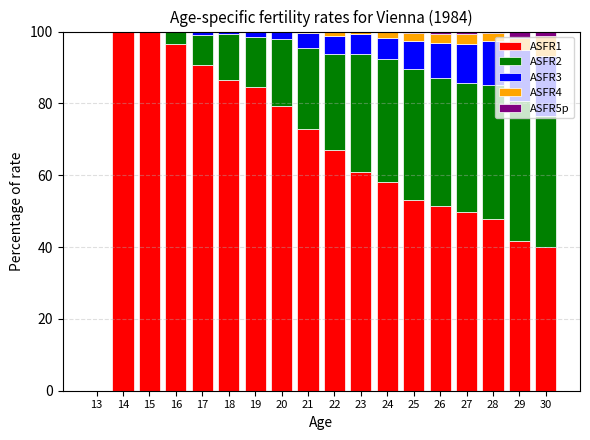

The ASFR1 series shows 42.6 at 17. True or false?

False